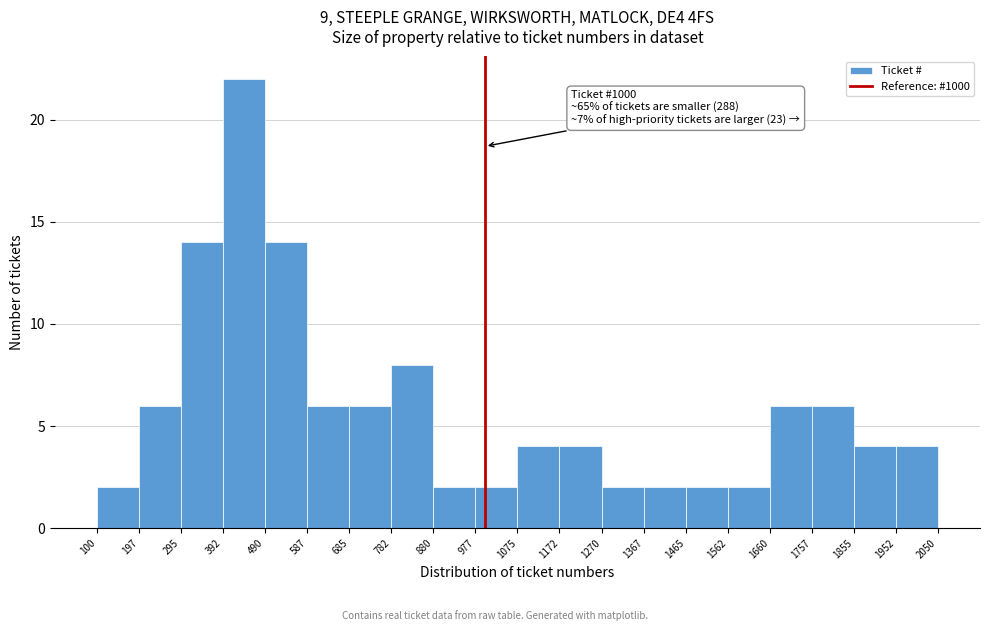

Over which range of the x-axis is the bar tallest?

392 to 490